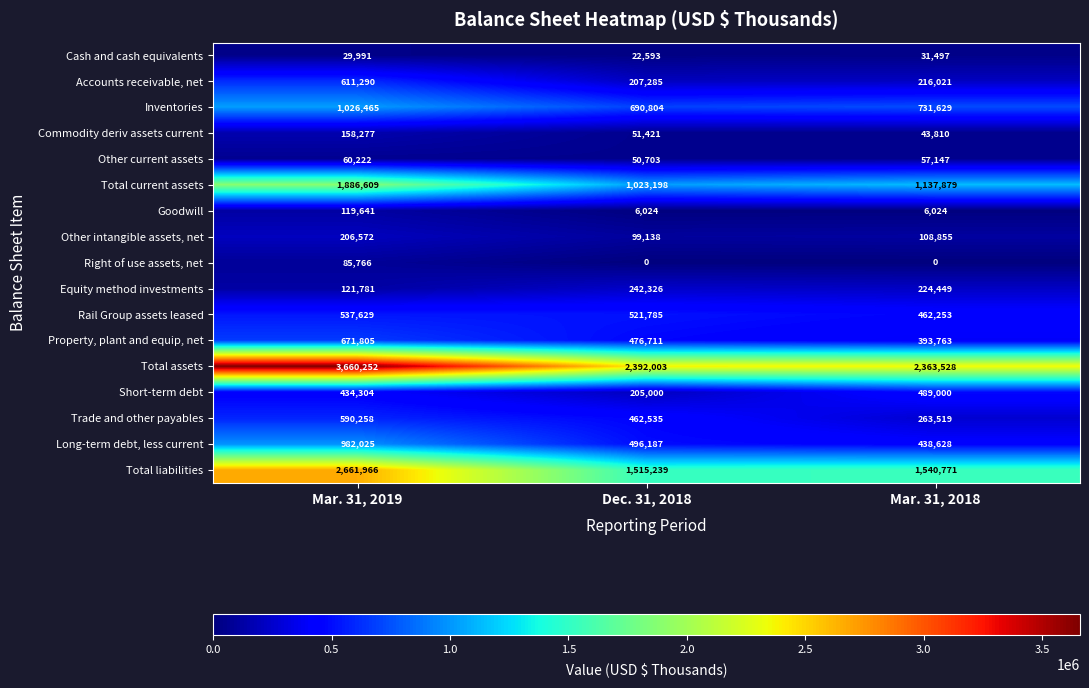

What is the sum of the Property, plant and equip, net values at Dec. 31, 2018 and Mar. 31, 2019?

1148516